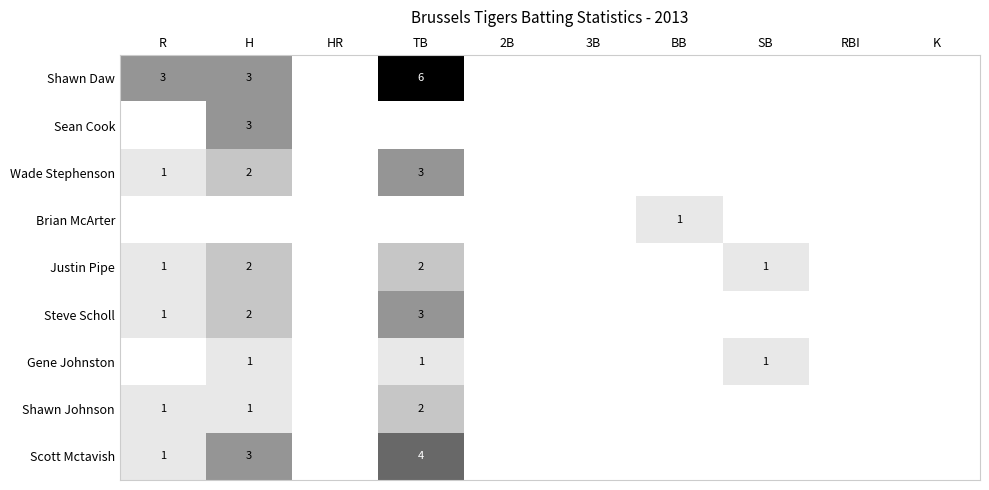

What is the sum of the Shawn Daw values at H and TB?

9